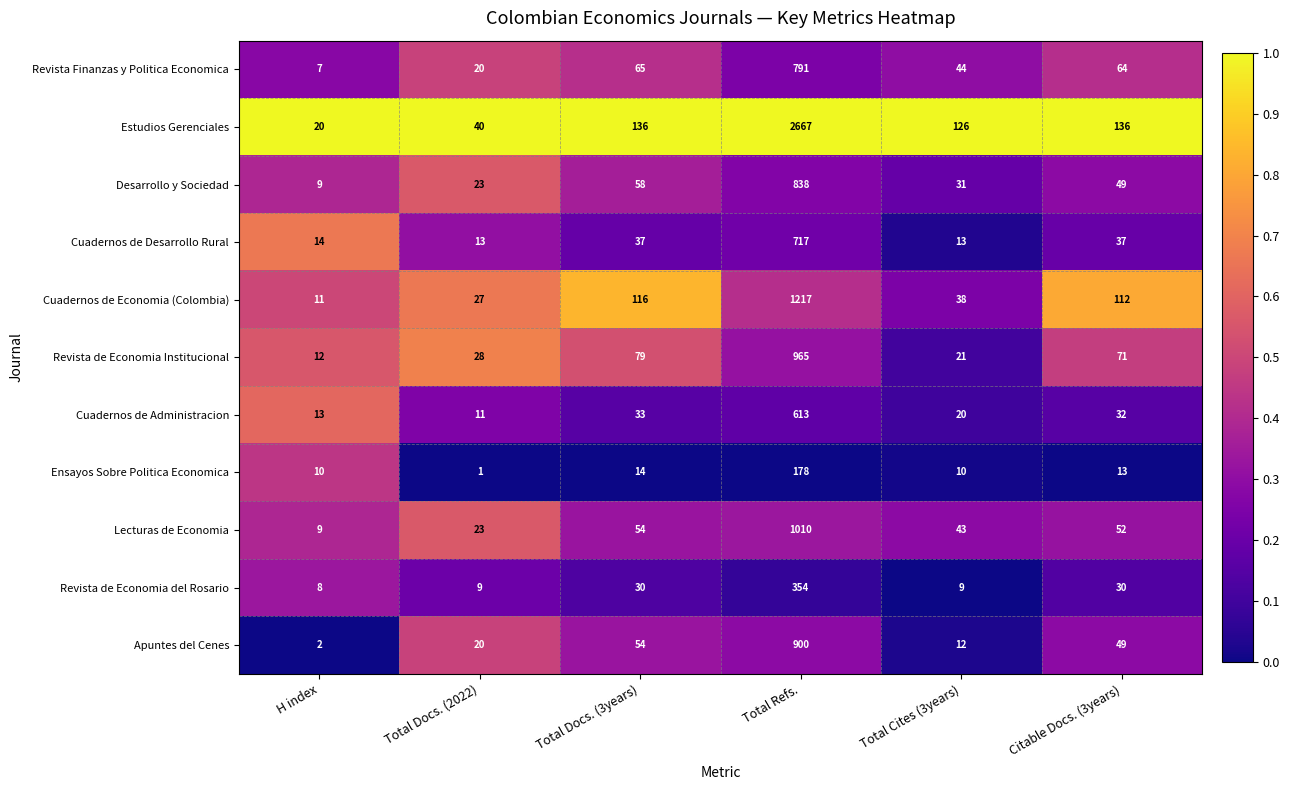

Which series has the widest spread of values?

Estudios Gerenciales